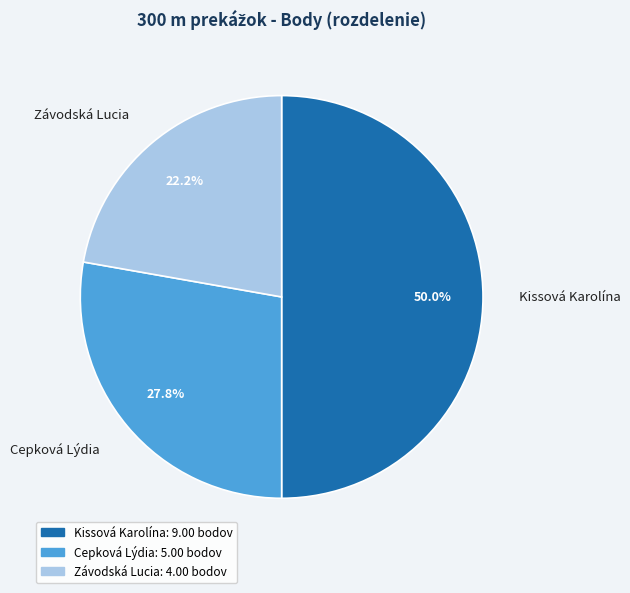

What percentage is the Kissová Karolína slice, to the nearest percent?

50%